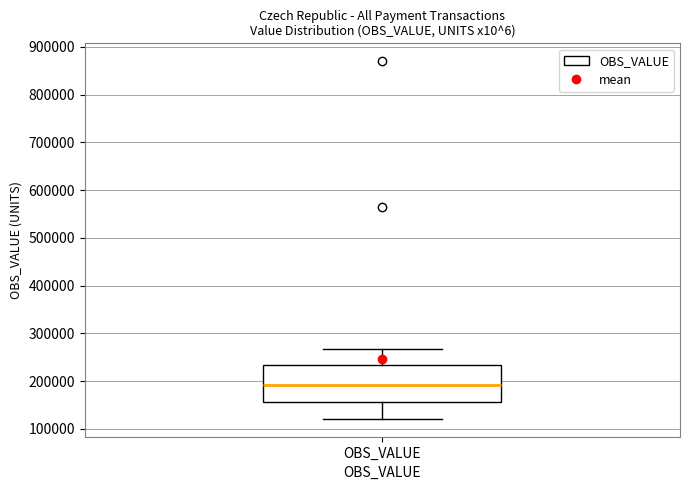

Read this box plot against the y-axis: the position of the median line, the range covered by the box, and the ends of both whiskers. The values are not printed on the chart, so give them approximately, as read against the axis.

median 190000, box 160000 to 230000, whiskers 120000 to 270000